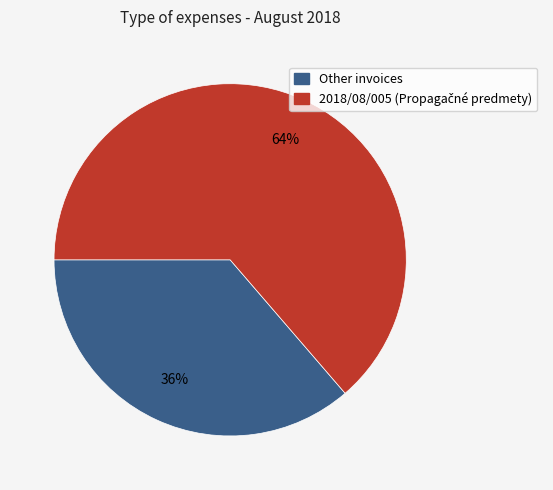

Is there a majority slice in this chart?

Yes